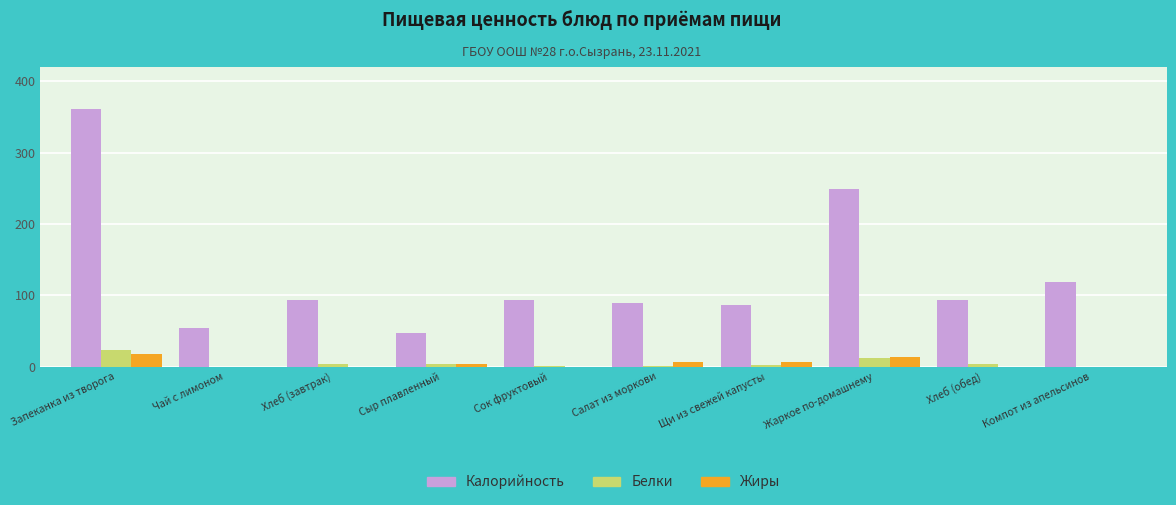

At which category is the sum across all series the highest?

Запеканка из творога